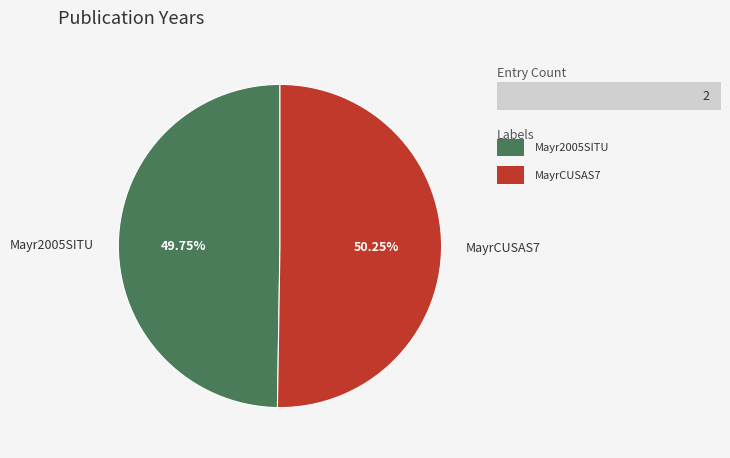

Is the sum of MayrCUSAS7 and Mayr2005SITU greater than half?

Yes